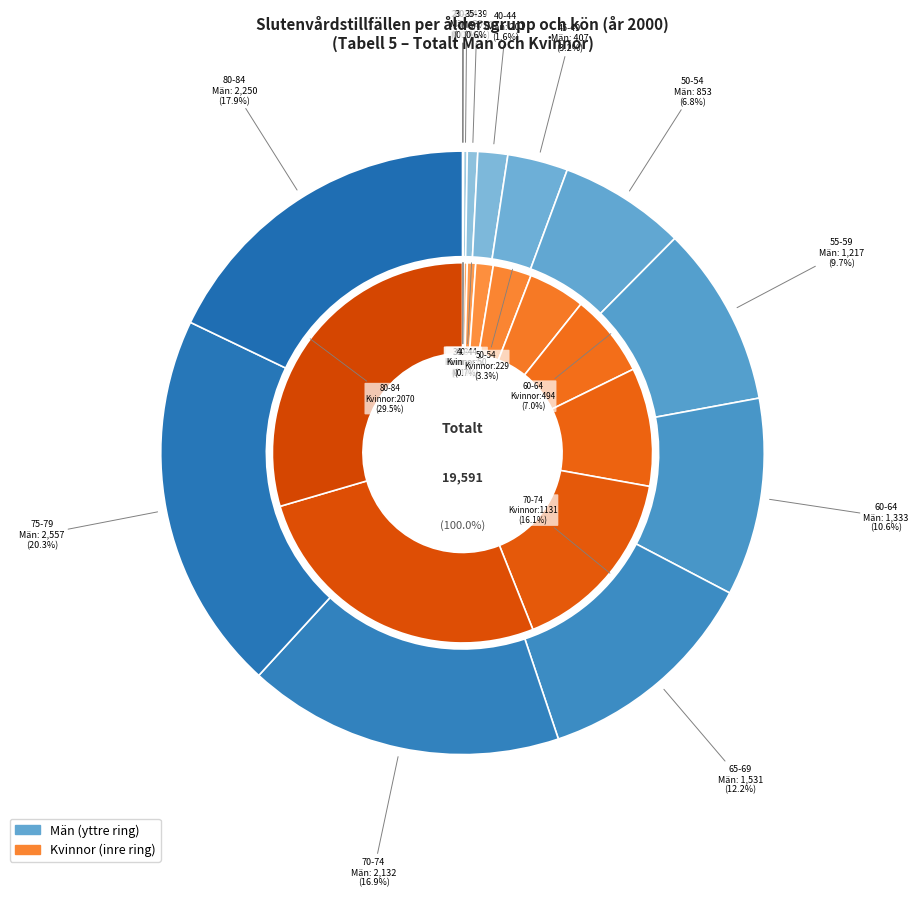

Count the number of slices in the pie.

13